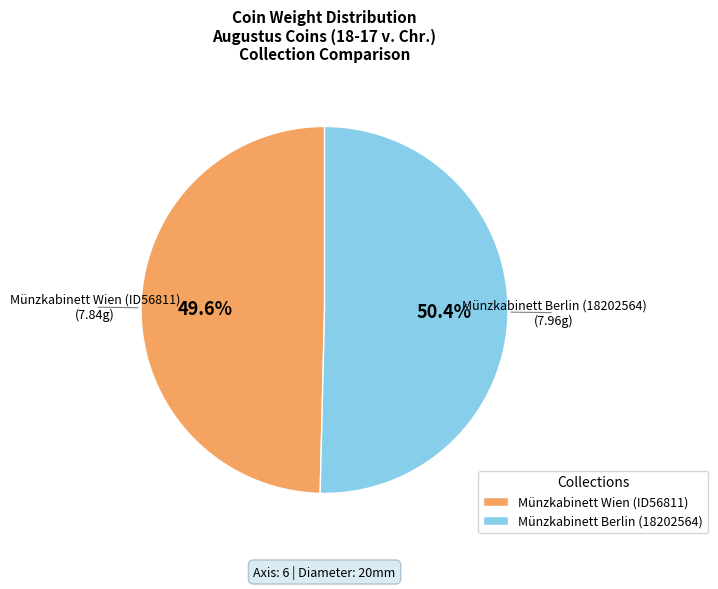

To the nearest percent, what is the difference between the largest and smallest slice percentages?

1%